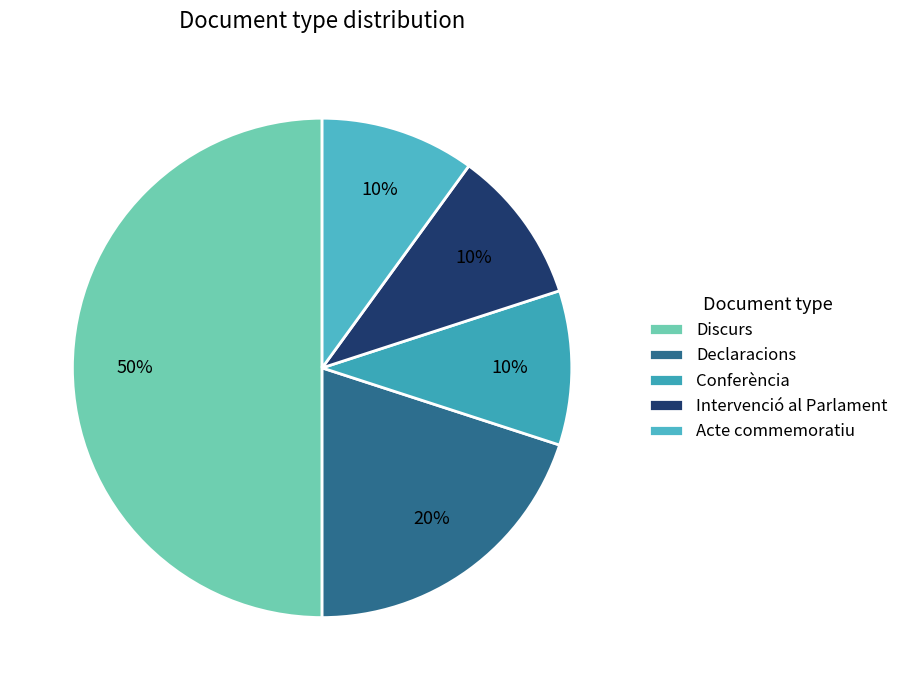

To the nearest percent, what portion does Discurs represent?

50%